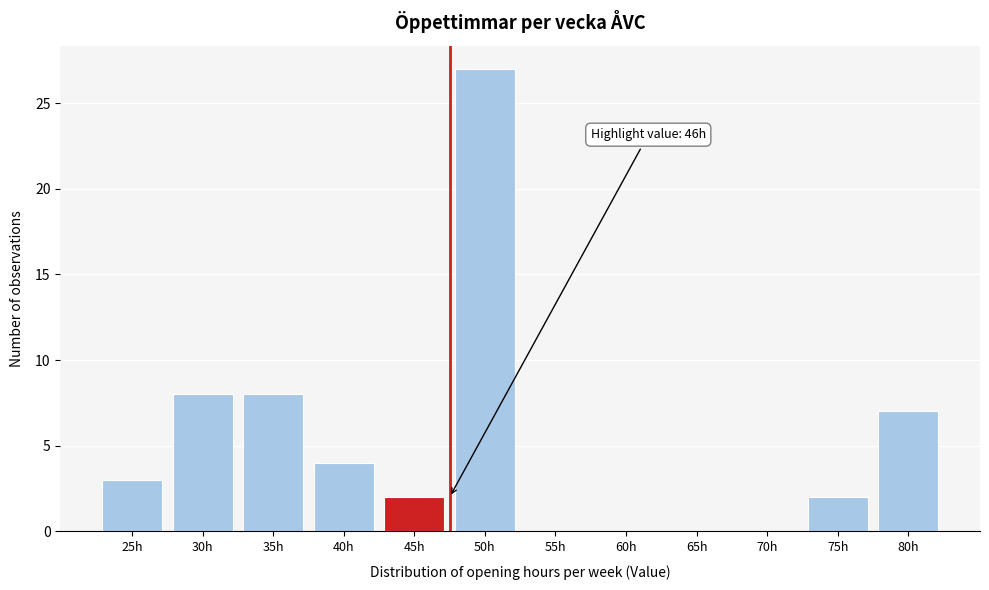

Reading right to left, what are all the values shown in this chart?

80h=7	75h=2	70h=0	65h=0	60h=0	55h=0	50h=27	45h=2	40h=4	35h=8	30h=8	25h=3